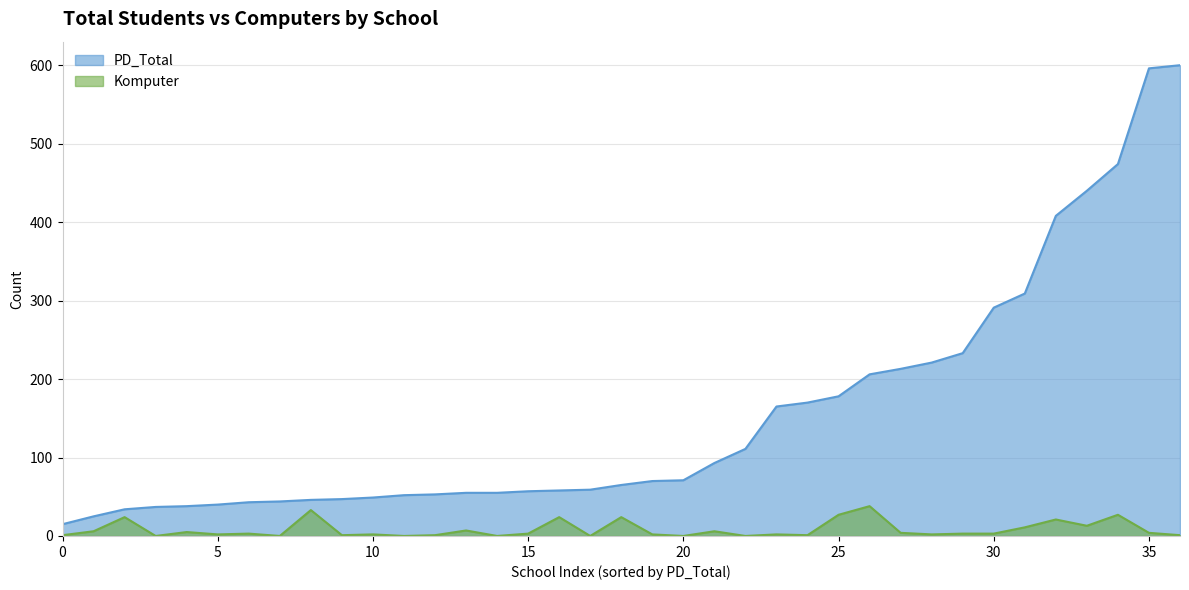

What is the difference between the maximum and second lowest values in the PD_Total series?

575